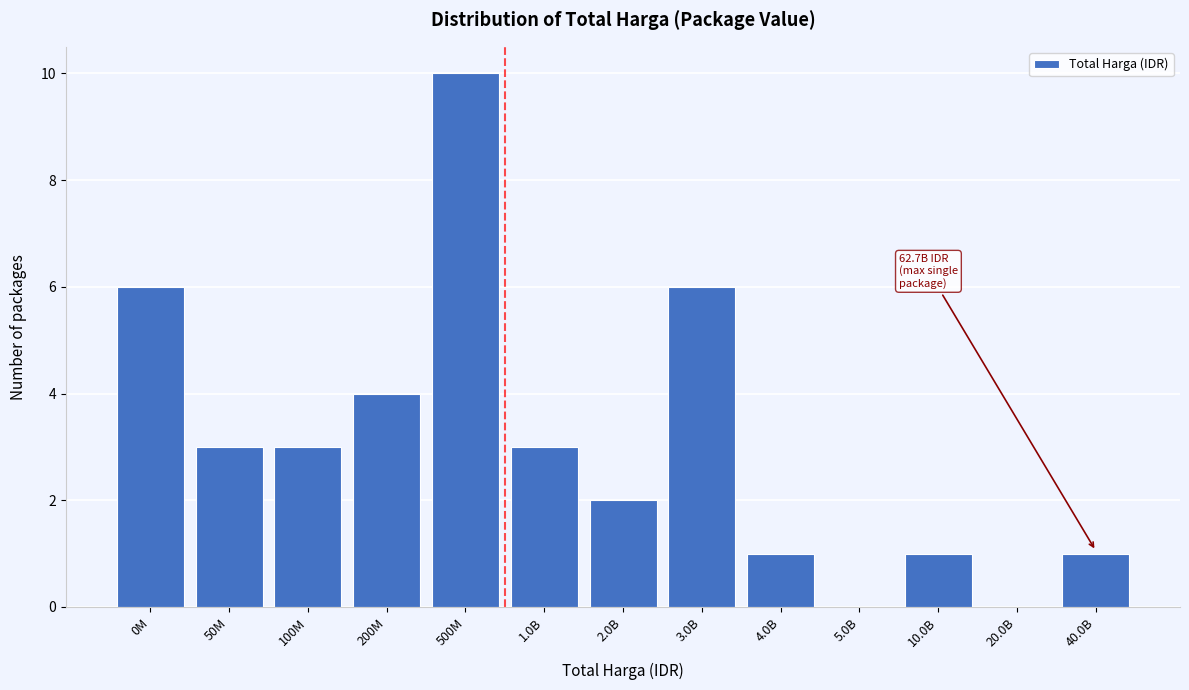

Reading right to left, list all the values displayed in this chart.

40.0B=1	20.0B=0	10.0B=1	5.0B=0	4.0B=1	3.0B=6	2.0B=2	1.0B=3	500M=10	200M=4	100M=3	50M=3	0M=6